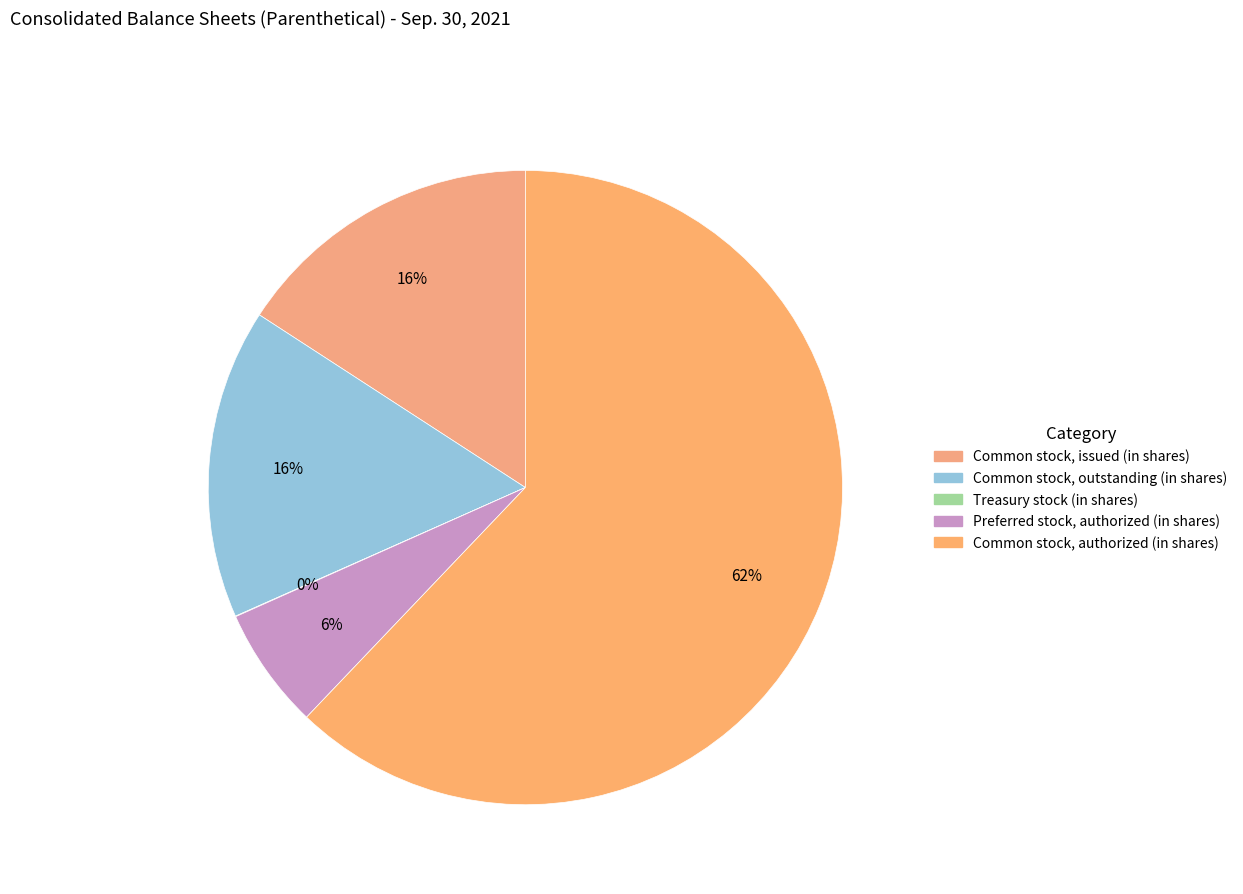

What portion of the pie excludes Common stock, outstanding (in shares)?

84.2%